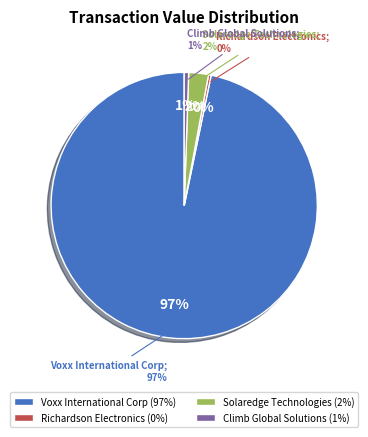

Which slice is the smallest?

Richardson Electronics